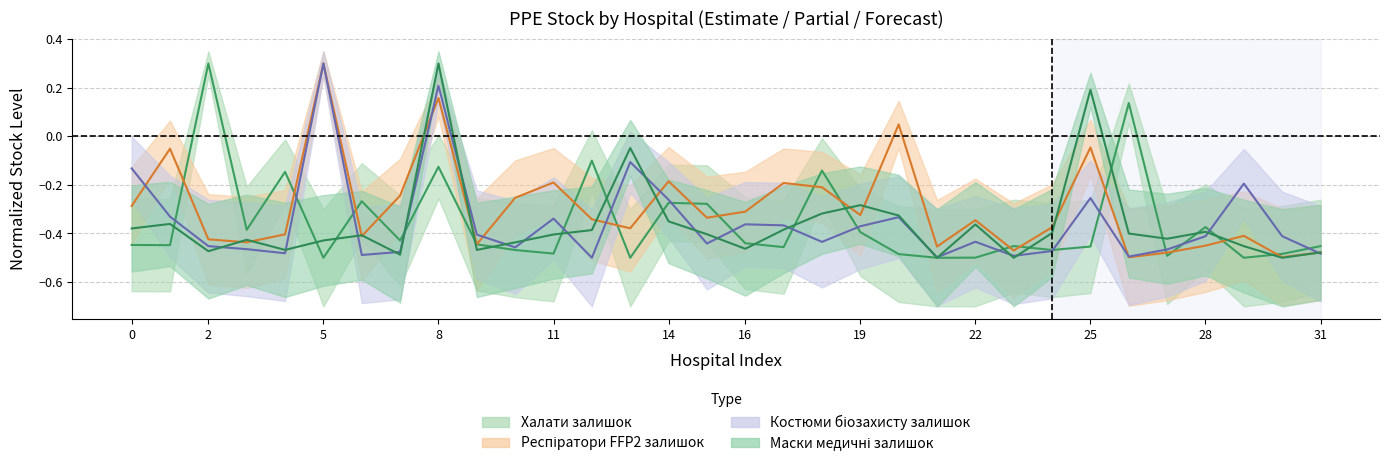

How many series are shown in this chart?

4